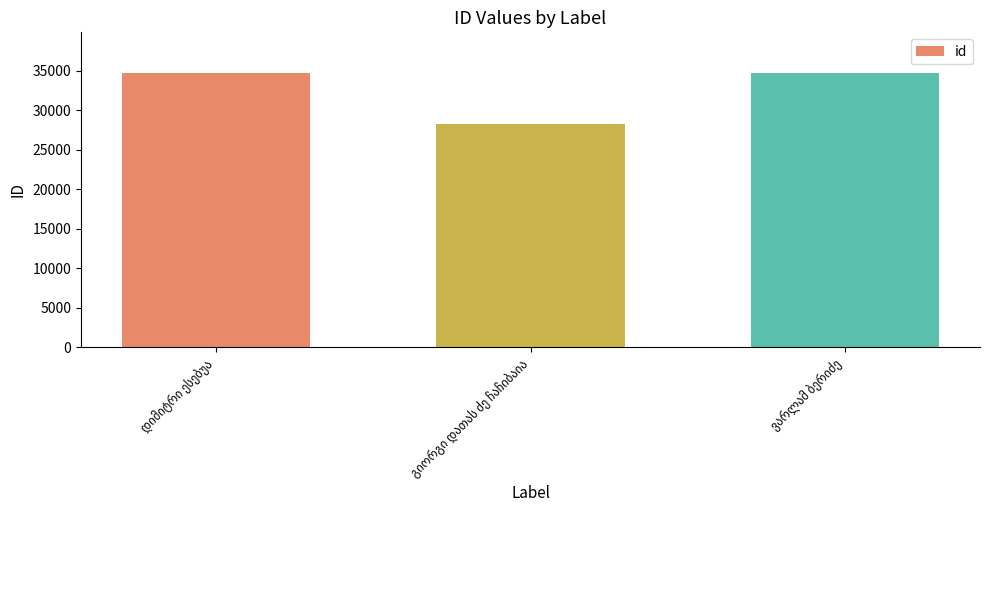

What is the maximum value shown in the chart?

34693